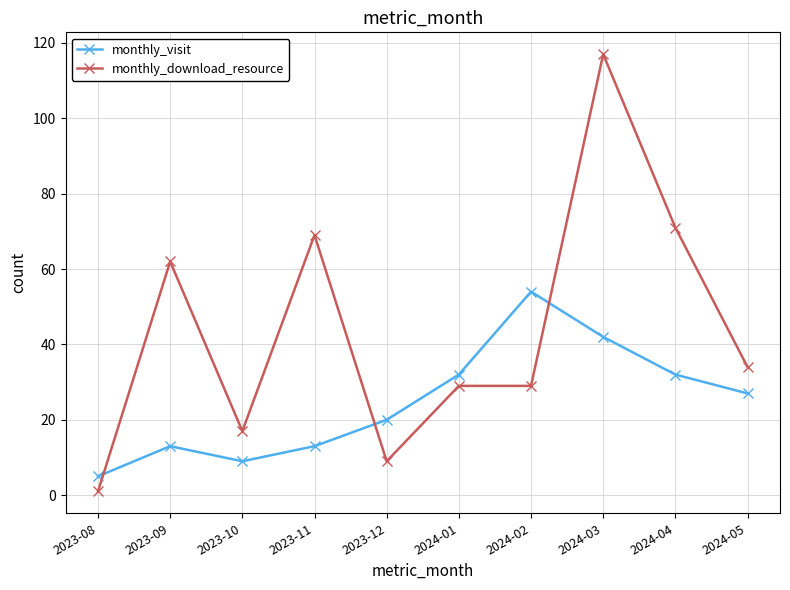

What position from the left is 2023-12?

5